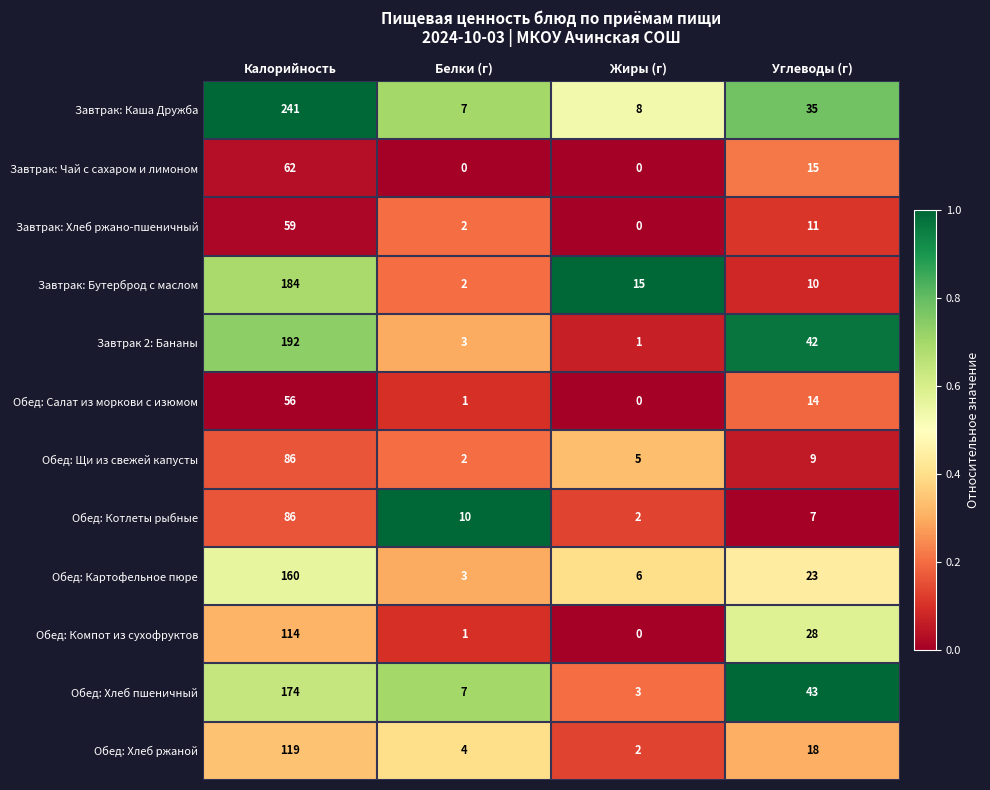

Which category has the lowest value in the Обед: Хлеб ржаной series?

Жиры (г)